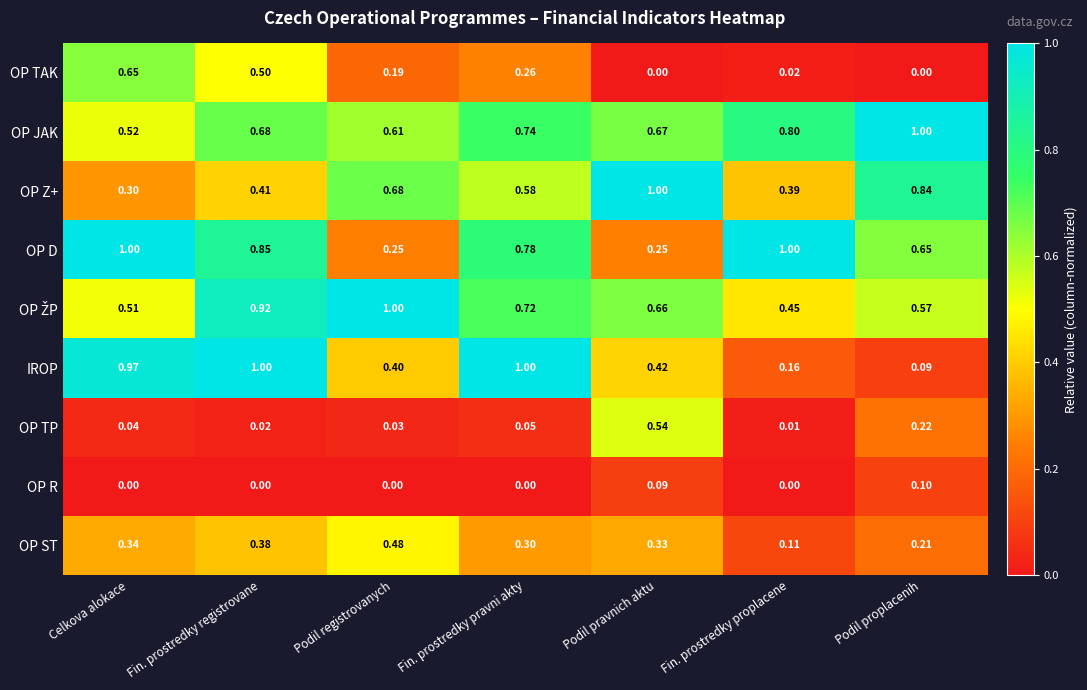

Which series has the largest range (max minus min)?

IROP